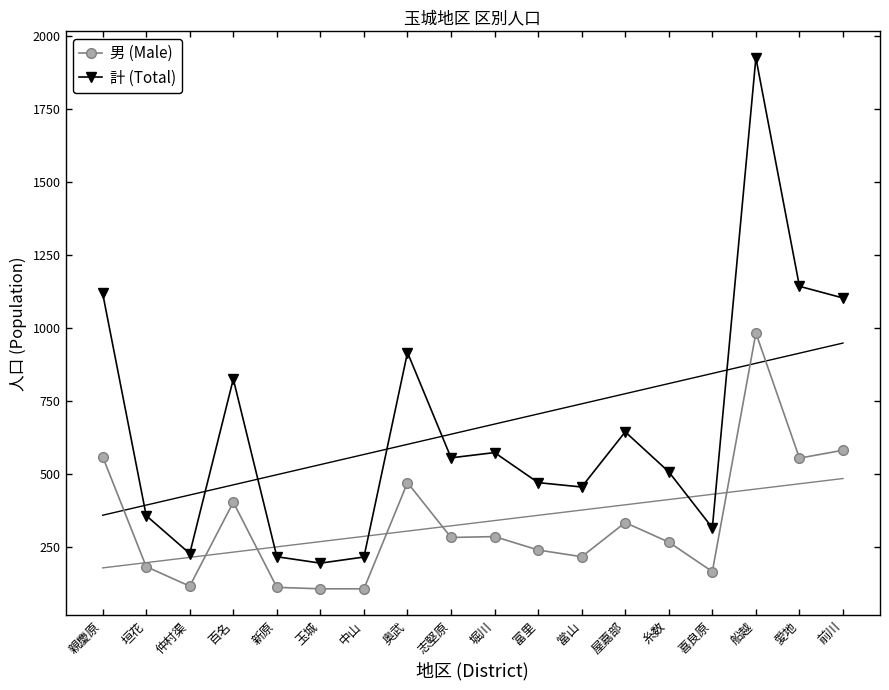

At which label is 男 (Male) closest to 544?

愛地